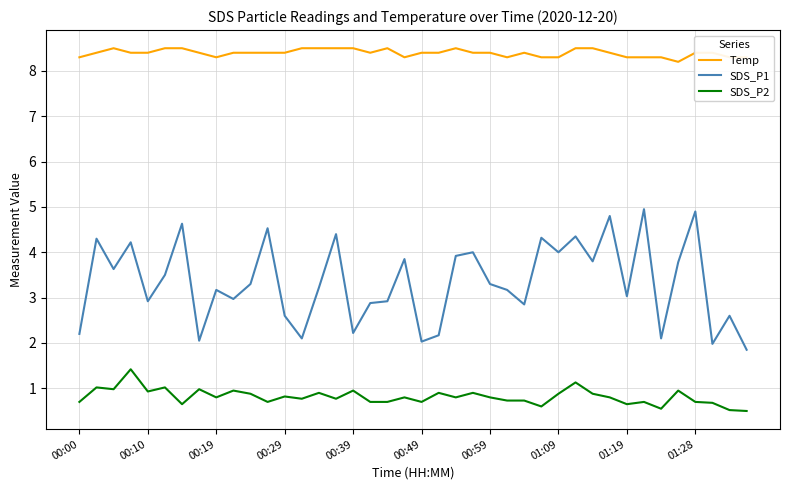

List the series in order of their overall mean, highest first.

Temp, SDS_P1, SDS_P2